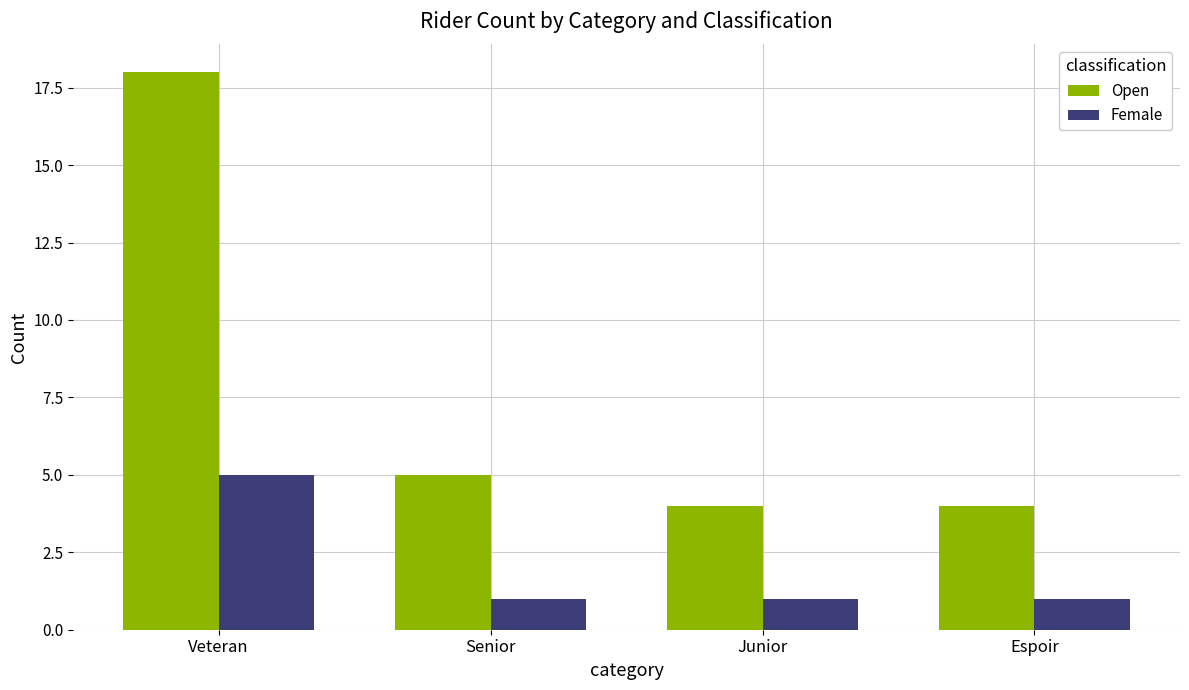

Is it true that Open equals 5 at Espoir?

False